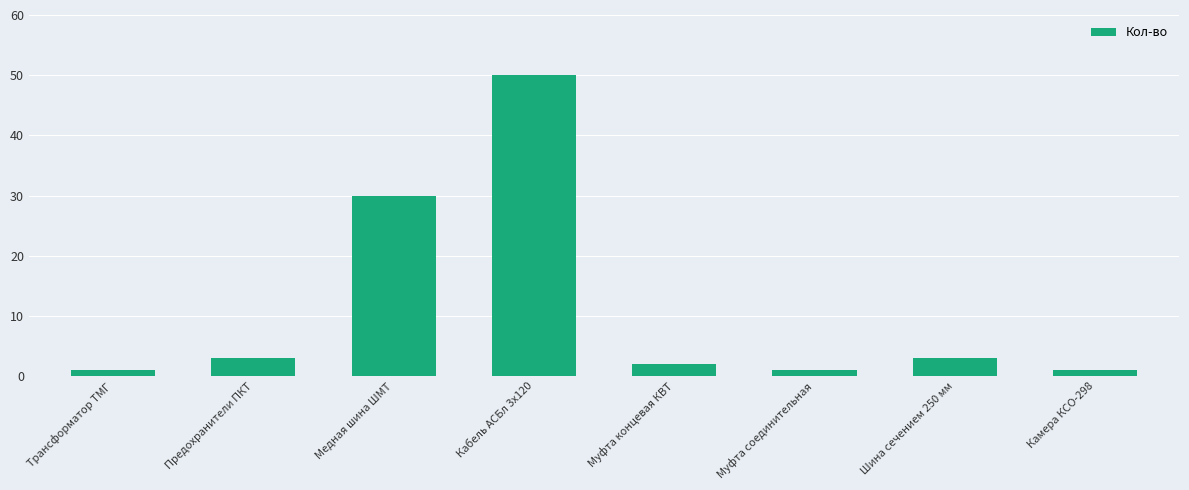

True or false: the data shows 50 at Кабель АСБл 3х120.

True